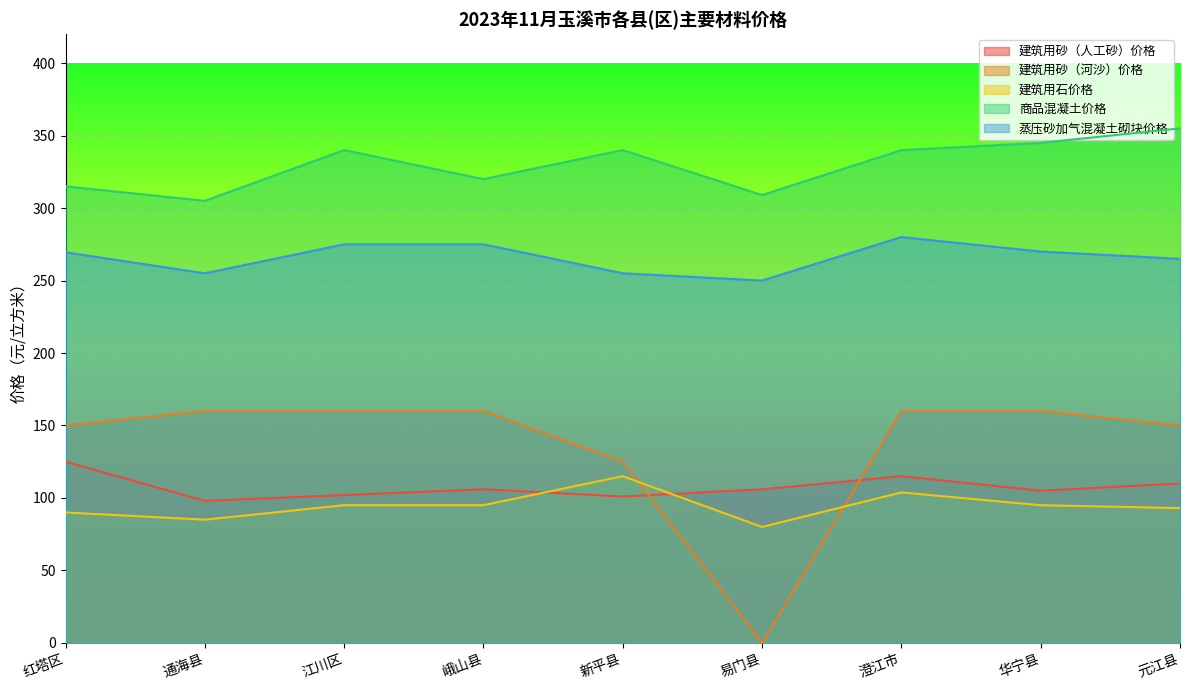

What is the greatest value displayed?

355.0